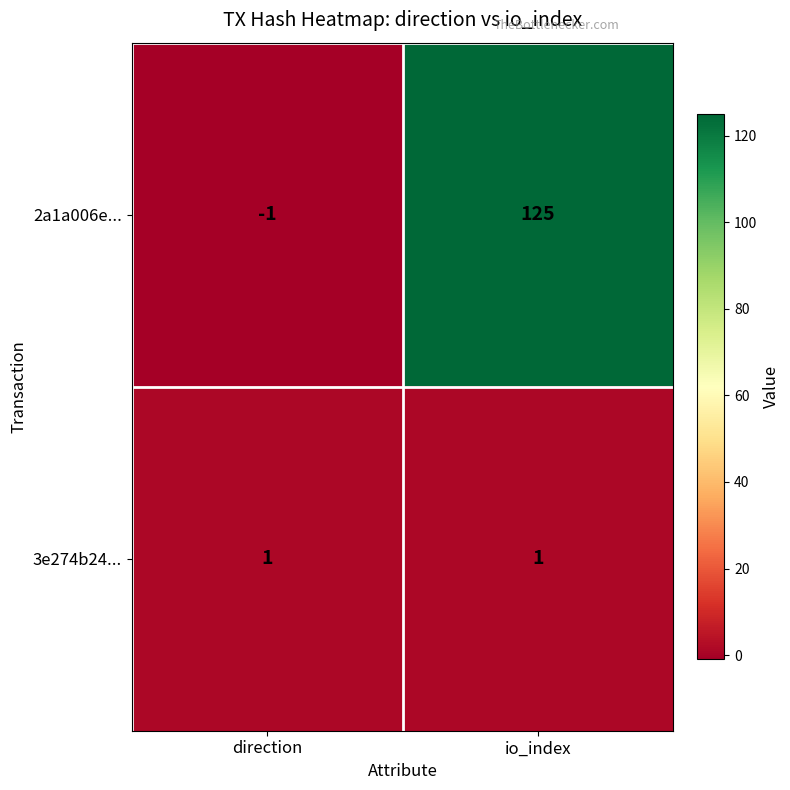

Rank the series at io_index from lowest to highest value.

3e274b24..., 2a1a006e...